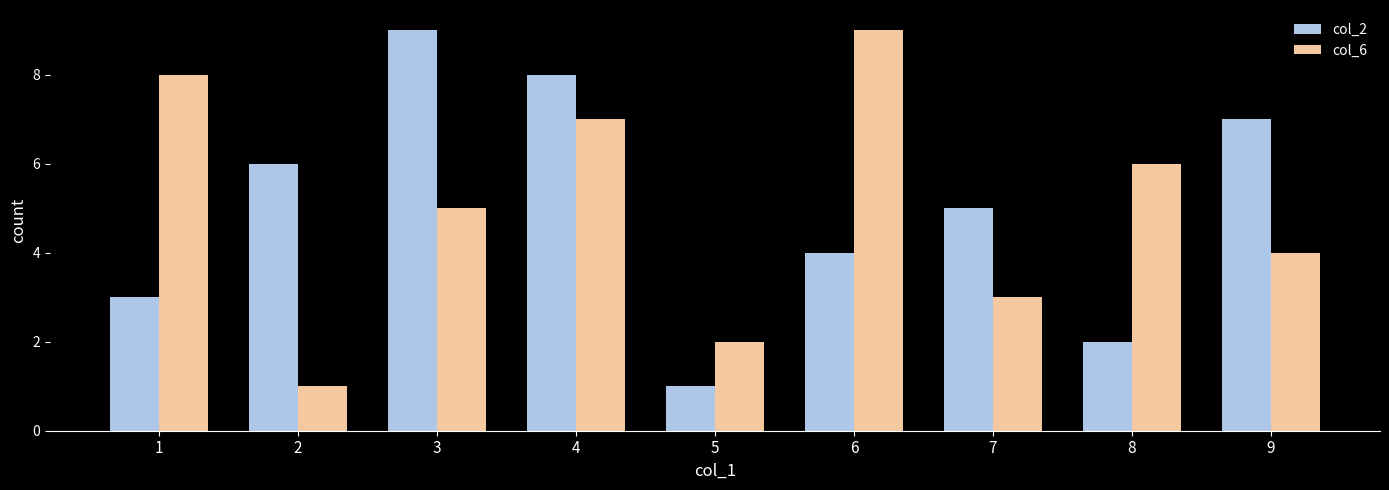

What is the lowest value of the col_2 series?

1